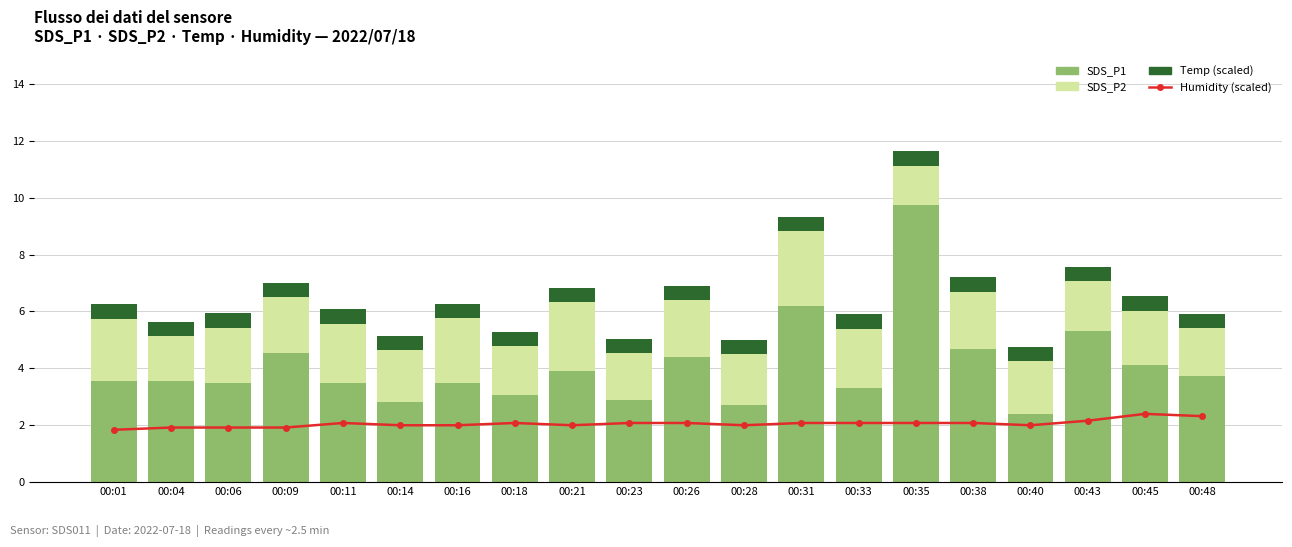

What is the spread (max minus min) of values at 00:16?

3.0